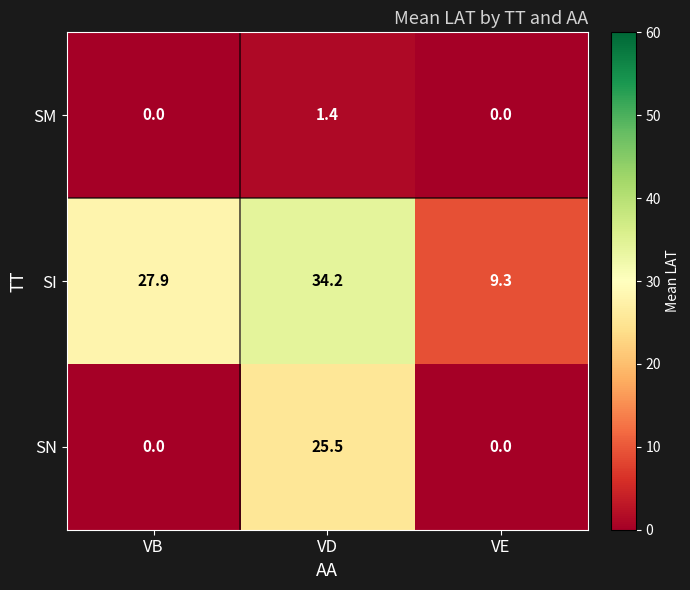

What is the spread (max minus min) of values at VE?

9.3